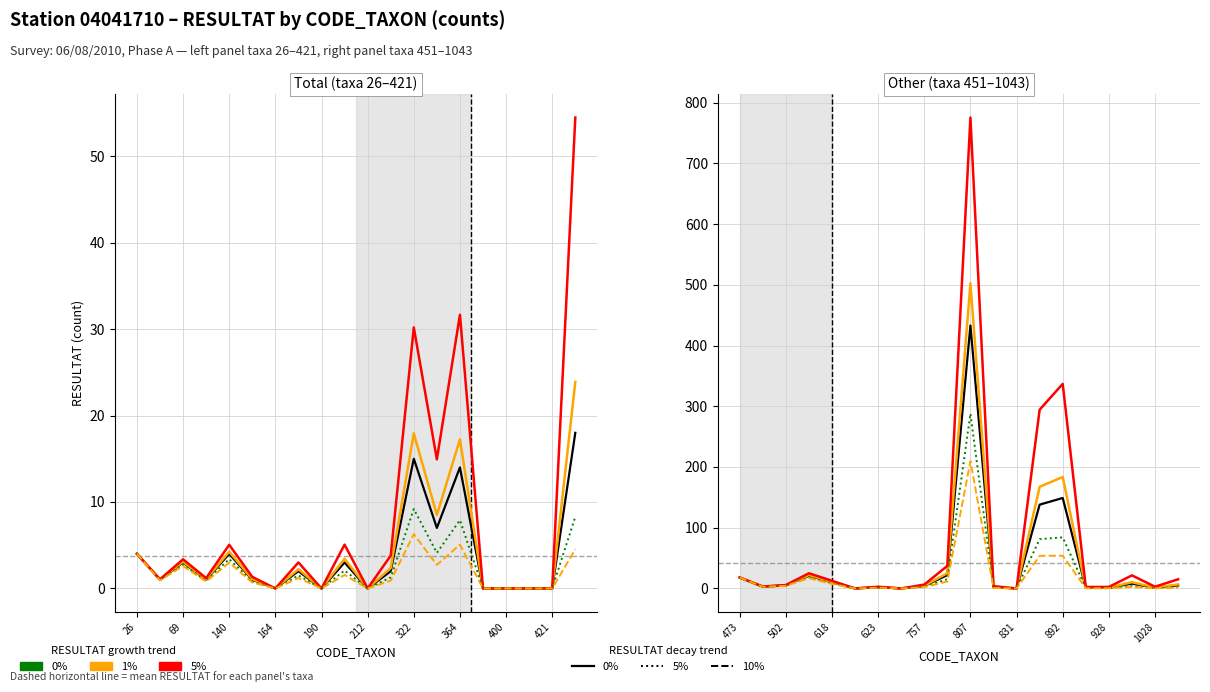

Where is the first local minimum for 1% growth?

69